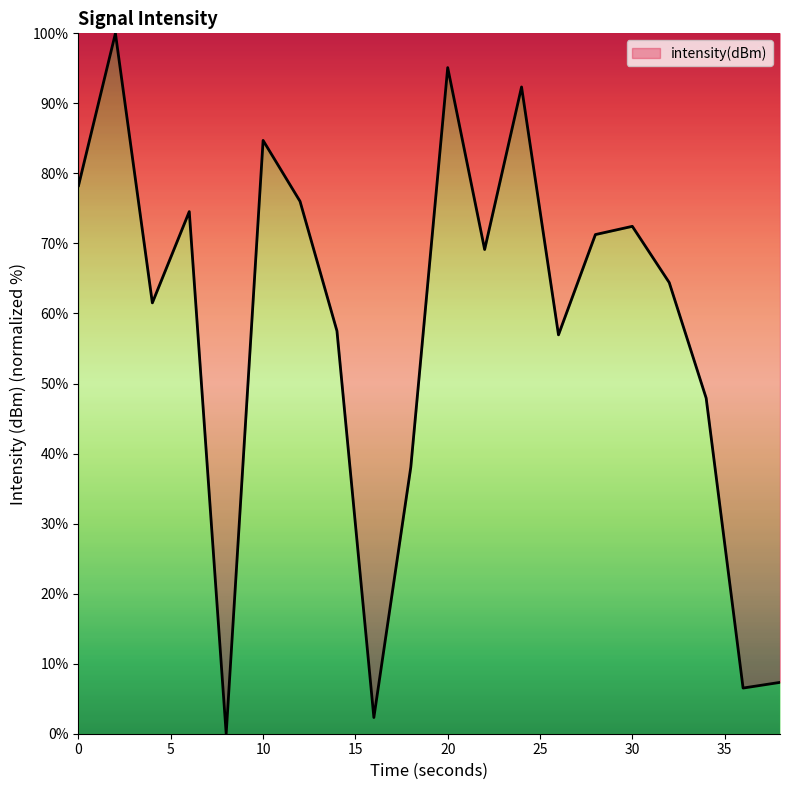

What is the greatest value displayed?

100.0